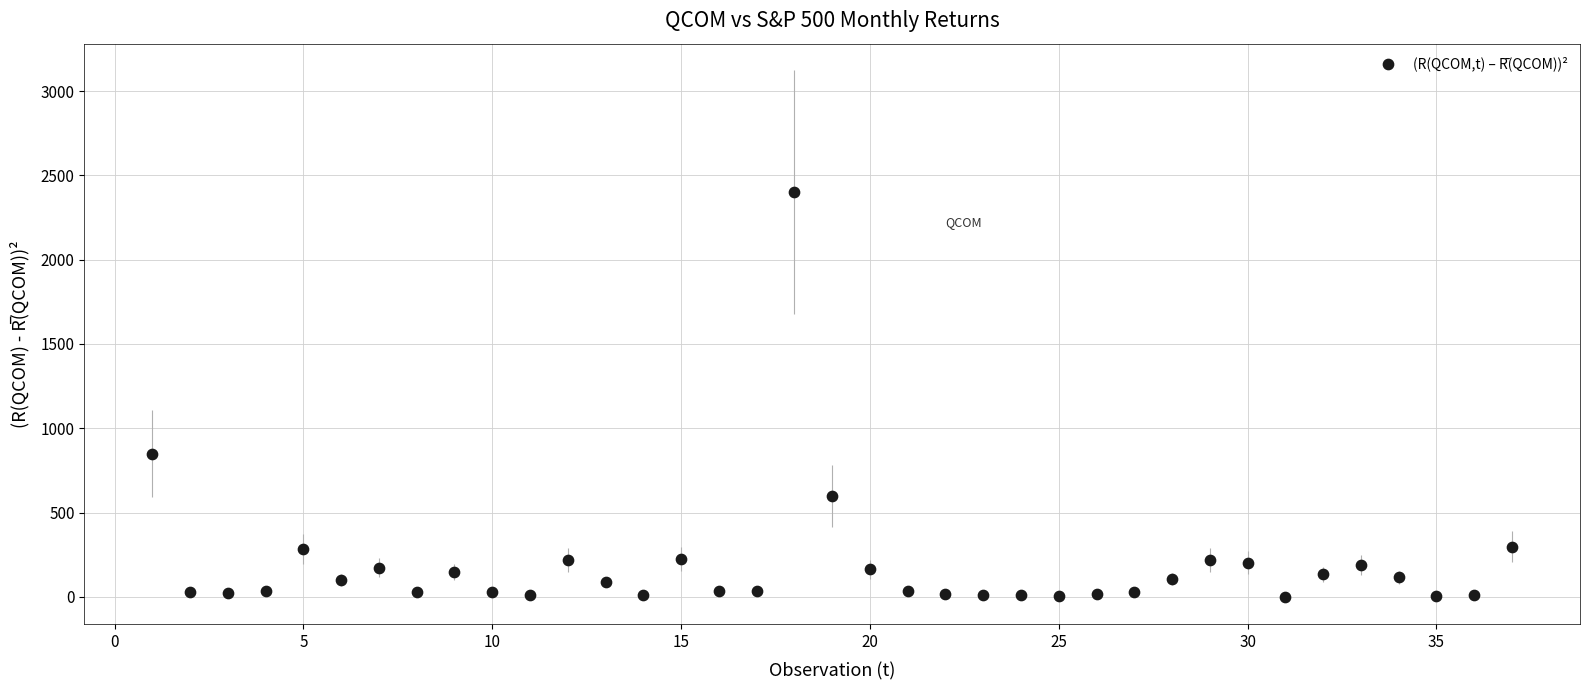

What Y value in the scatter plot is closest to 1200?

848.9